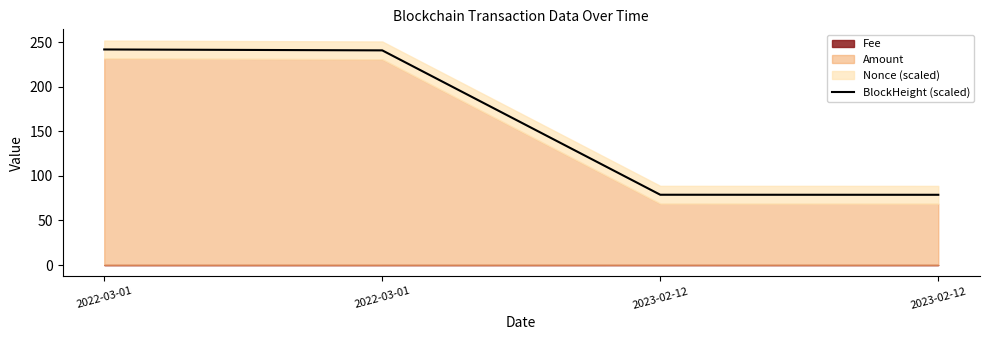

Which has a higher value, 2023-02-12 or 2022-03-01?

2022-03-01